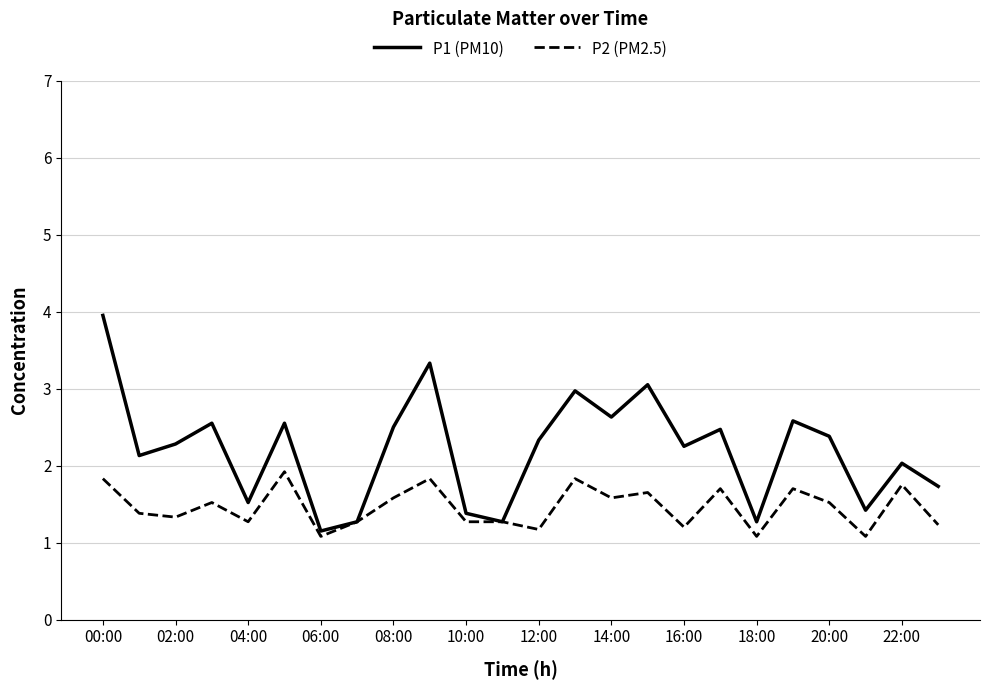

What is the difference between the maximum and minimum values in the P1 (PM10) series?

2.8